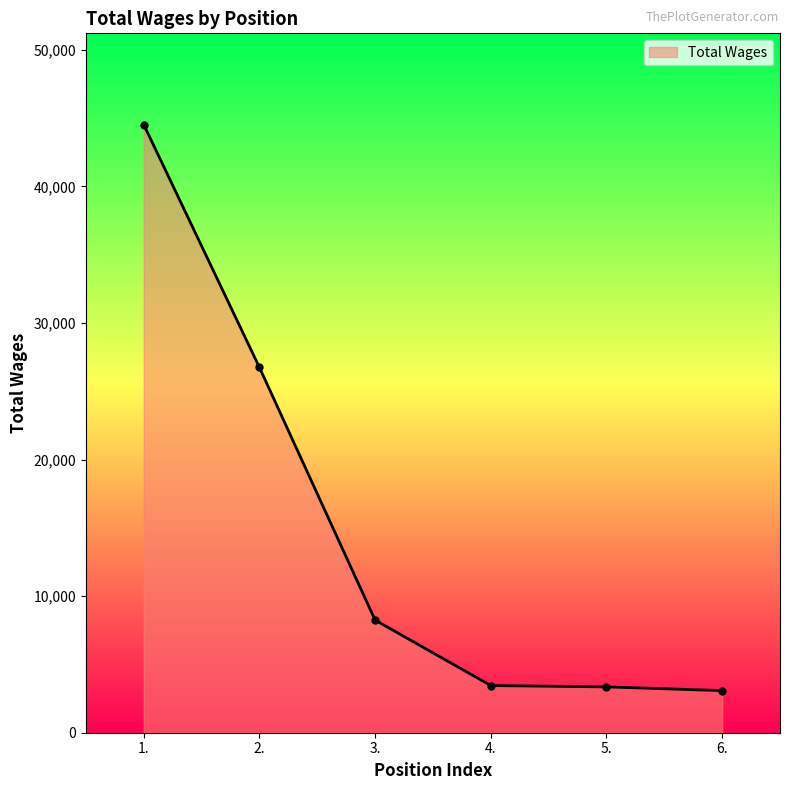

What is the difference between the maximum and minimum values?

41450